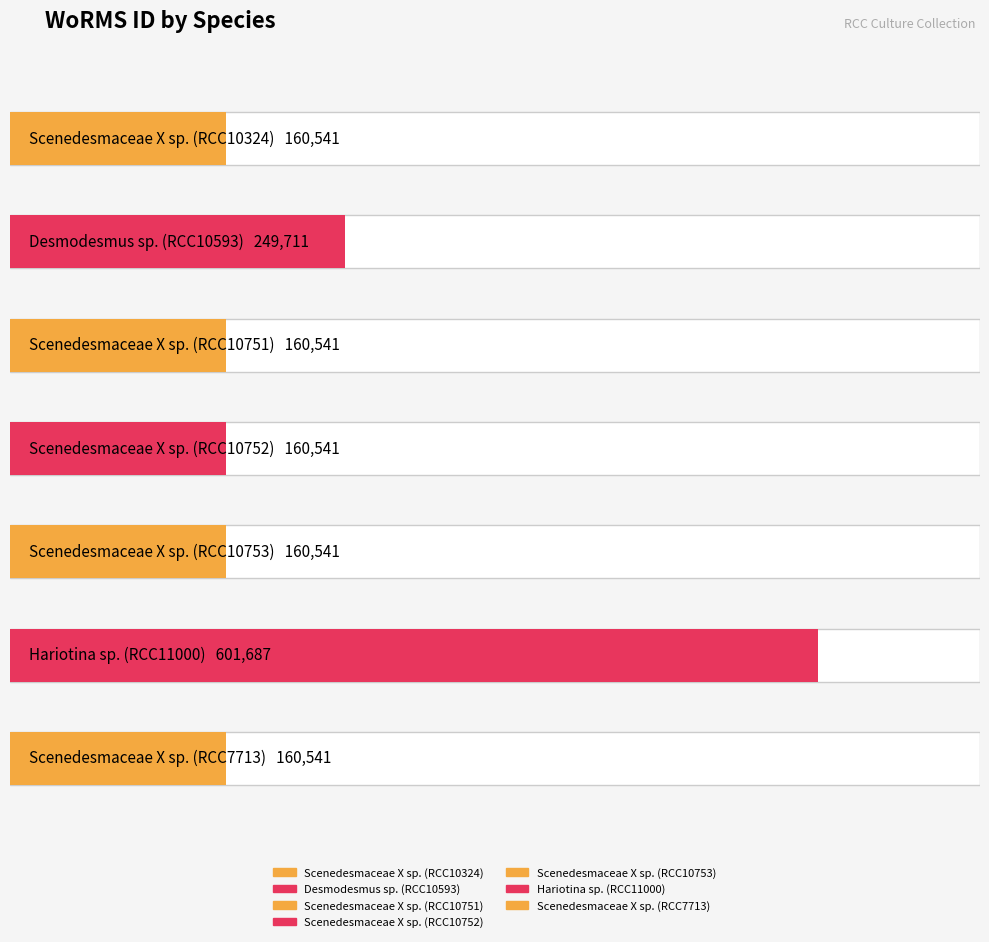

Rank the categories by value from highest to lowest.

Hariotina sp. (RCC11000), Desmodesmus sp. (RCC10593), Scenedesmaceae X sp. (RCC10324), Scenedesmaceae X sp. (RCC10751), Scenedesmaceae X sp. (RCC10752), Scenedesmaceae X sp. (RCC10753), Scenedesmaceae X sp. (RCC7713)